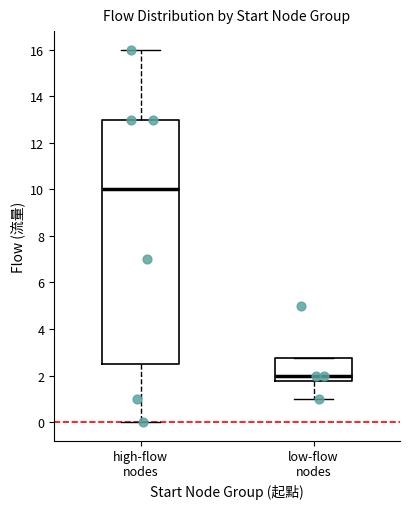

Comparing the boxes themselves (not the whiskers), which one is the tallest?

high-flow nodes